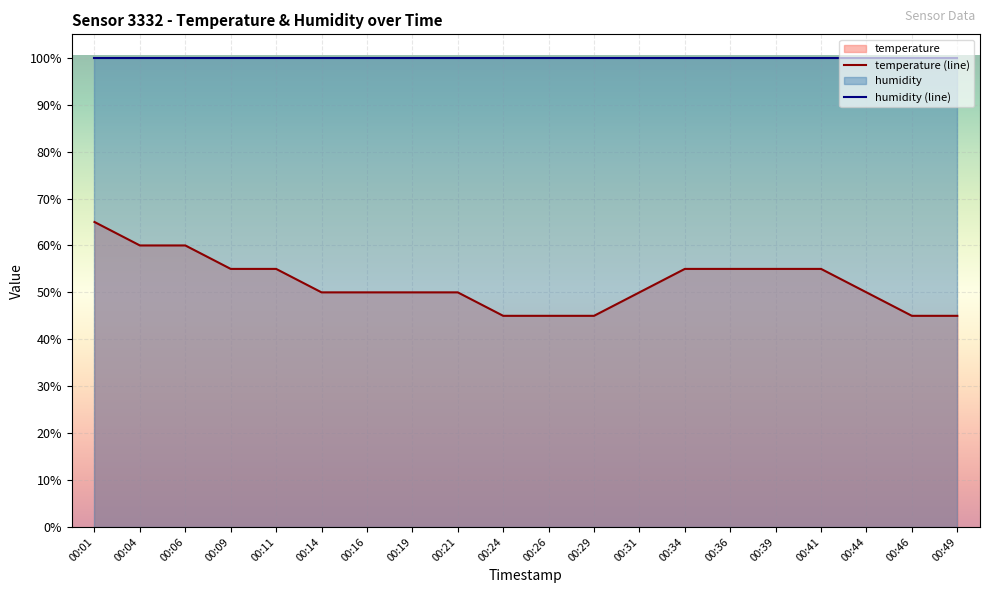

What is the difference between the maximum and minimum values in the temperature (line) series?

20.0